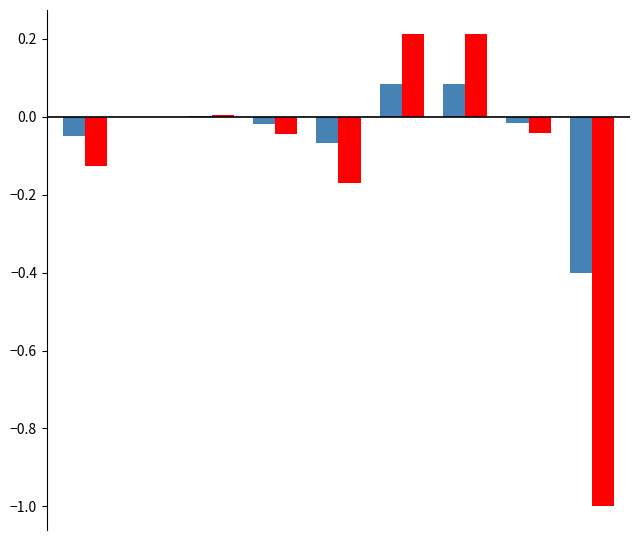

How many series are shown in this chart?

2